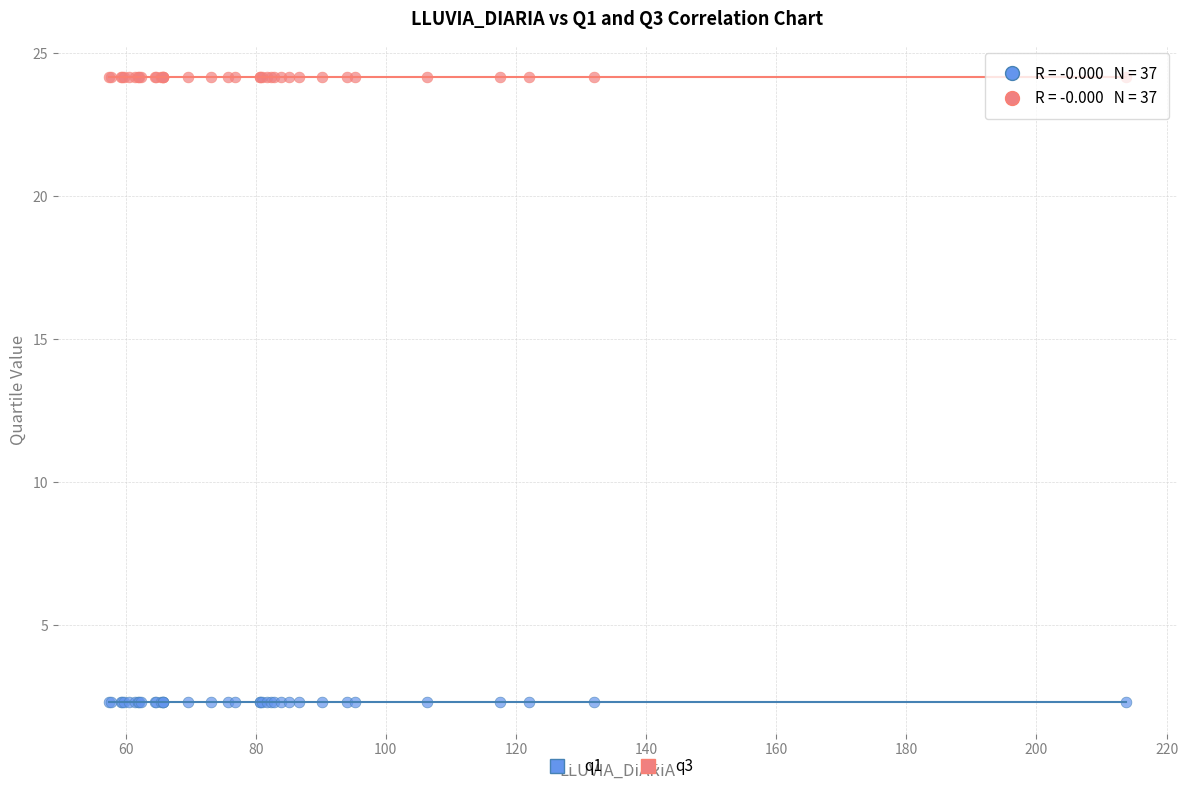

What are all the series names shown in the legend?

q1, q3